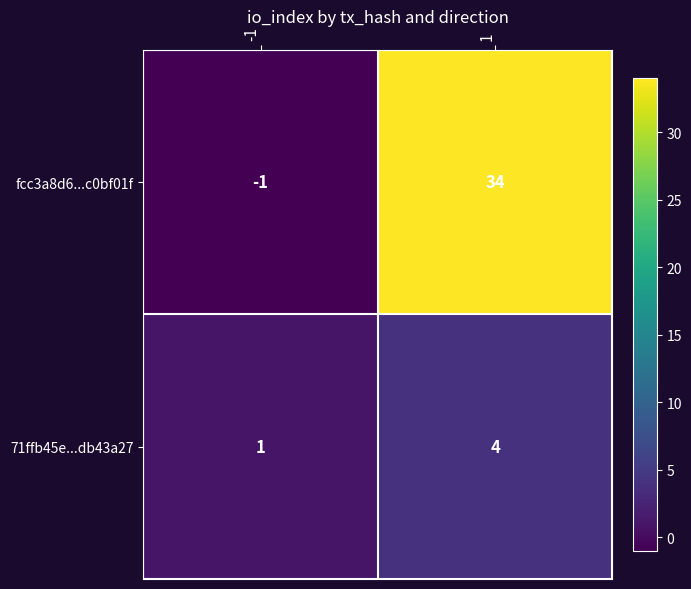

What is the difference between the maximum and minimum values in the fcc3a8d6...c0bf01f series?

35